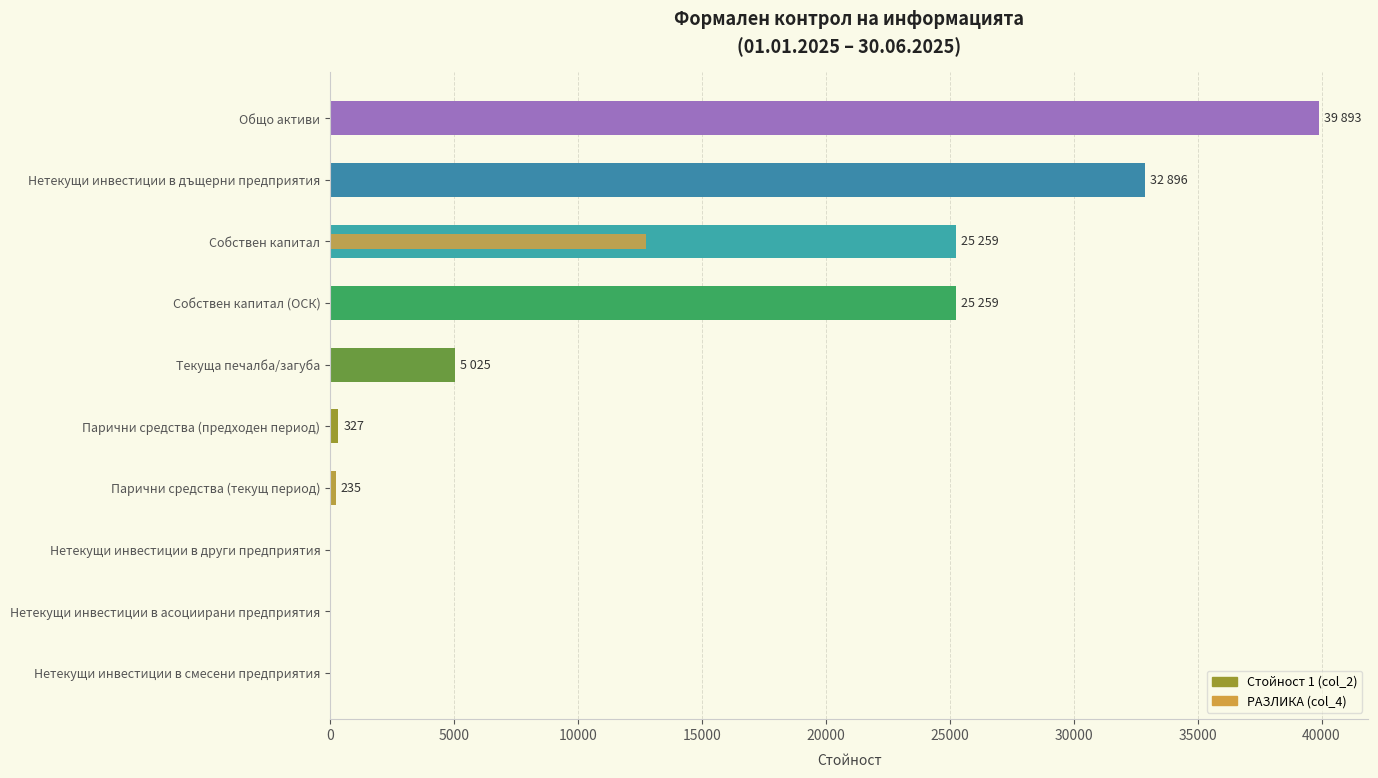

Between Нетекущи инвестиции в асоциирани предприятия and Собствен капитал, which series saw the biggest shift?

Стойност 1 (col_2)